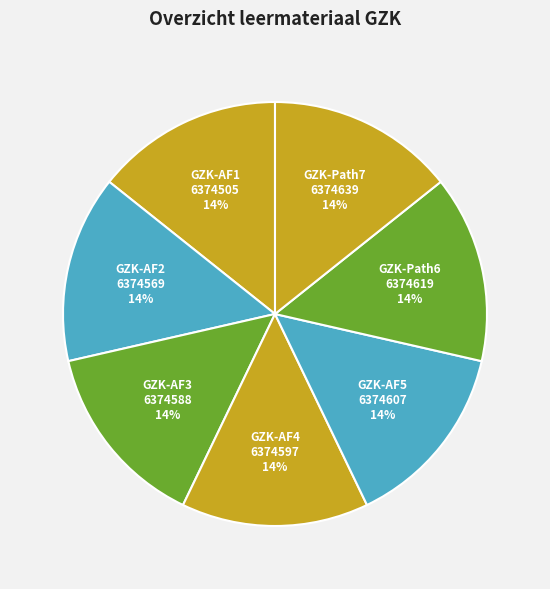

Is there a majority slice in this chart?

No